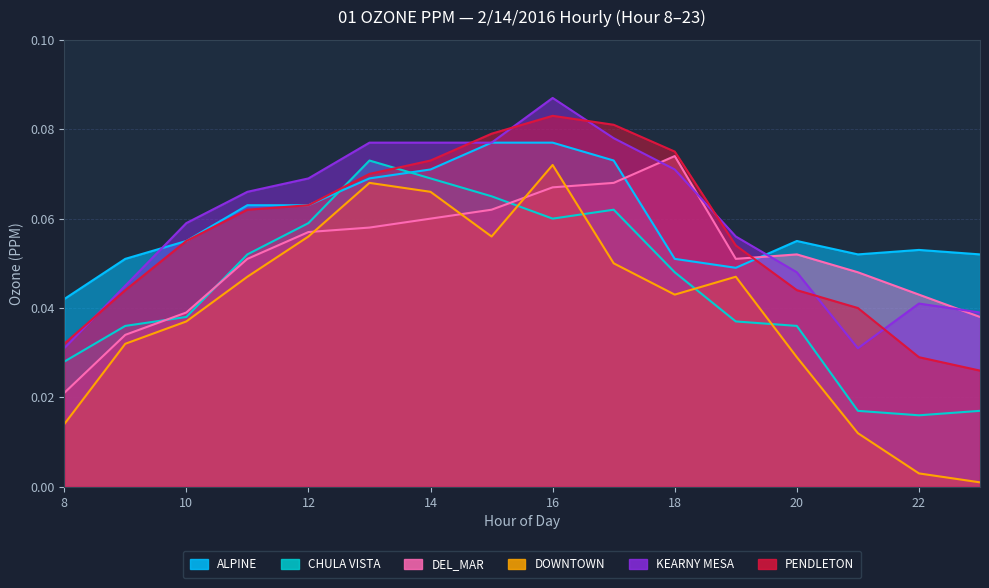

Does the chart display data point markers on the line(s)?

No